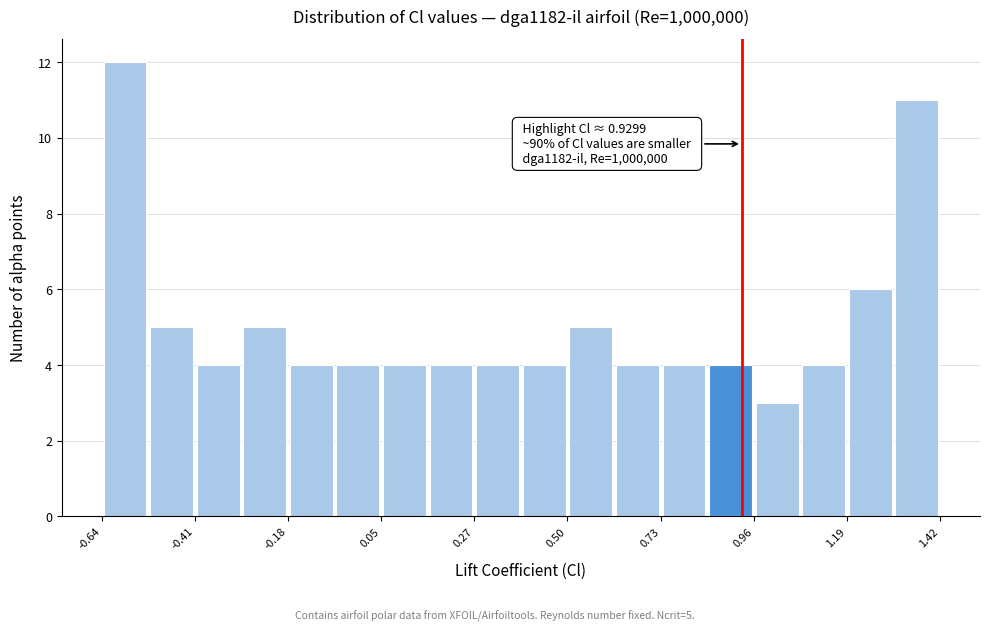

Read against the x-axis, roughly where is the centre of the tallest bar?

-0.60